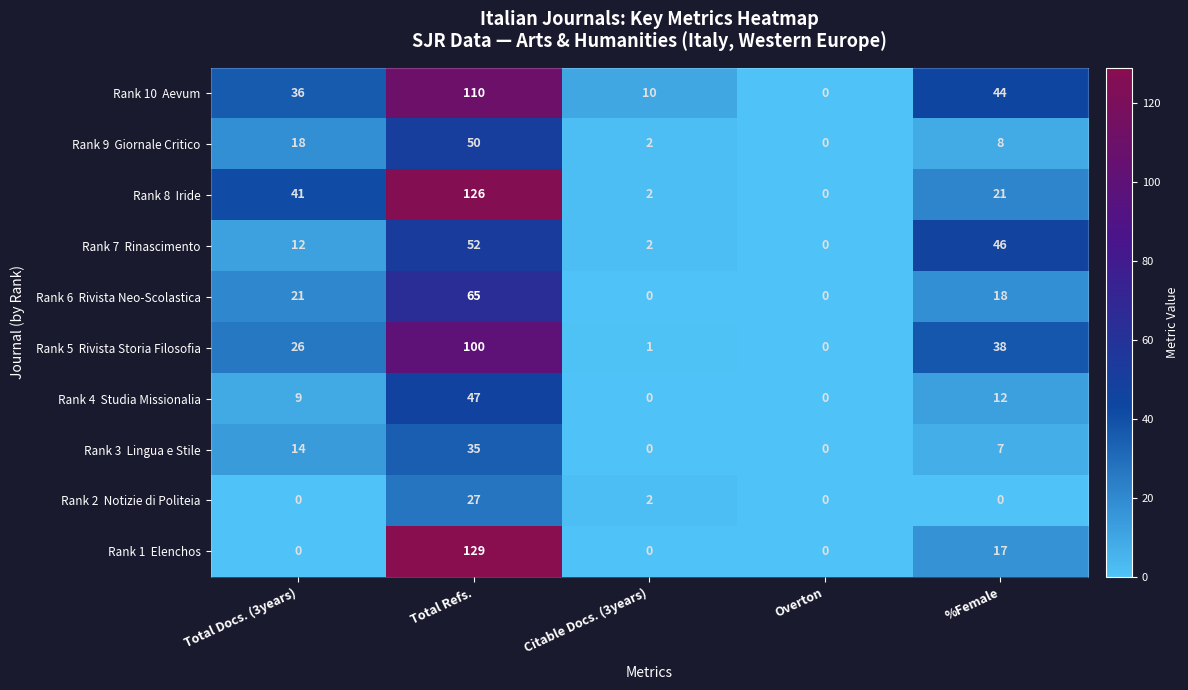

At how many categories does at least one series exceed 8?

4